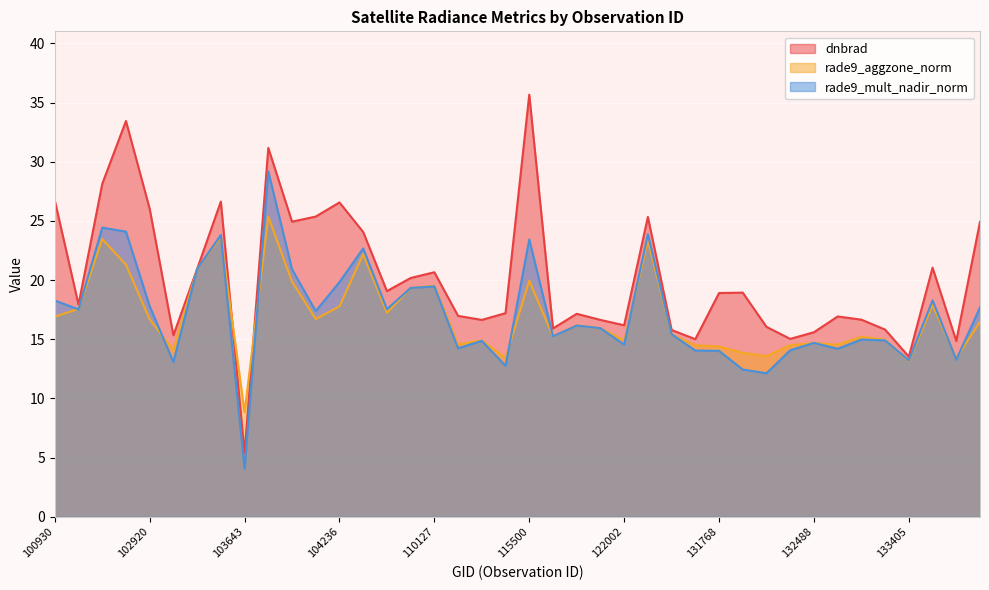

Which series has the widest spread of values?

dnbrad